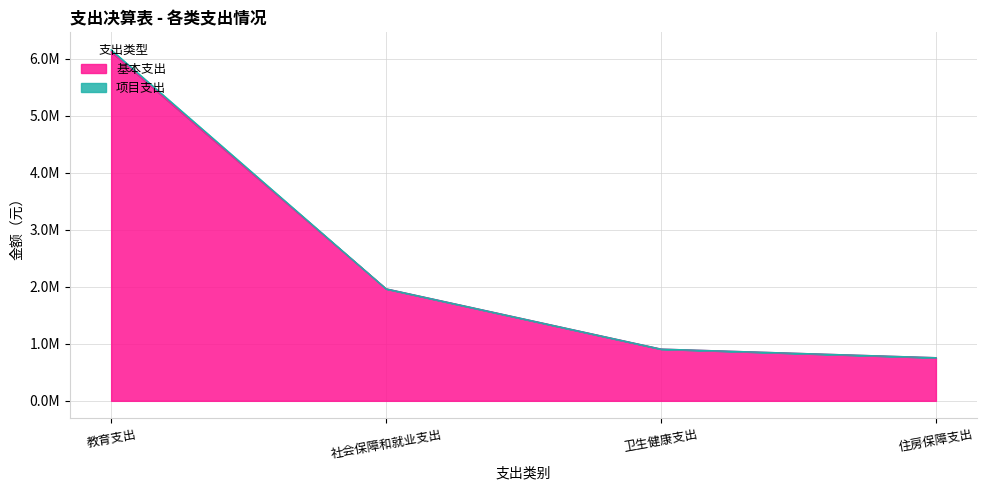

True or false: 本年支出合计 has more than 0 points higher than both neighbors.

False